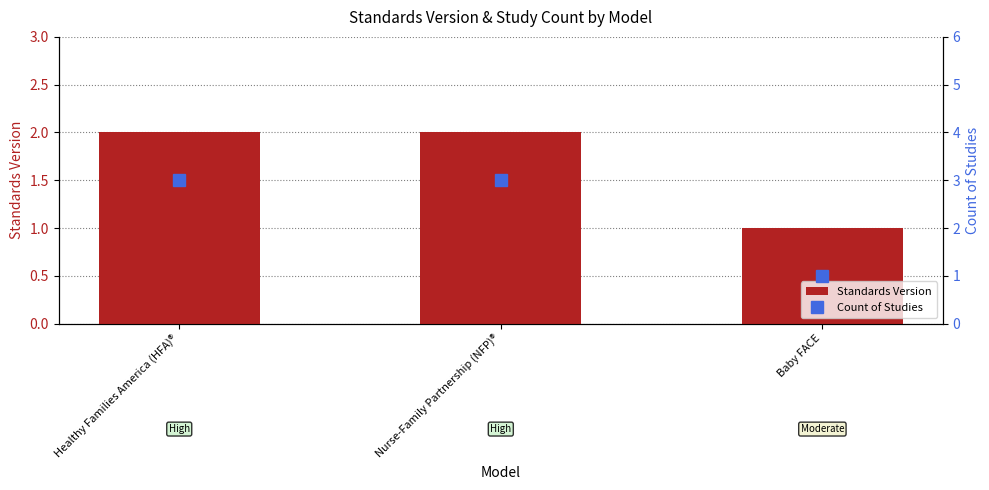

What is the difference between the maximum and minimum values in the Count of Studies series?

2